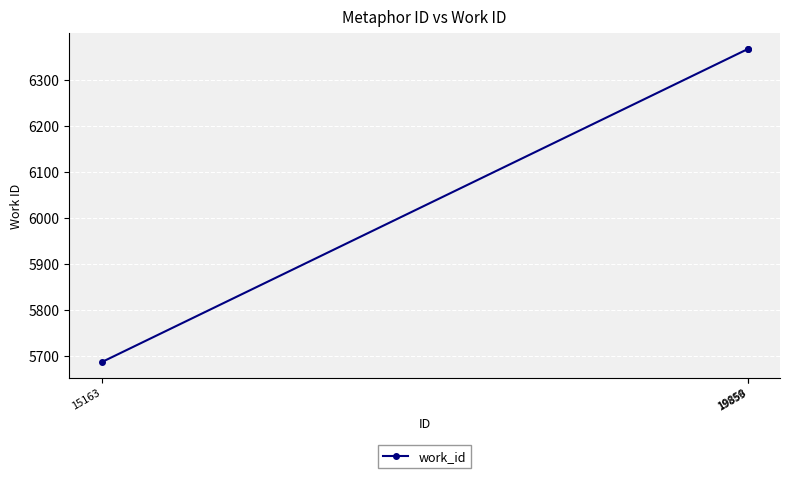

Reading right to left, transcribe all the data shown in this chart.

19859=6366	19858=6366	15163=5687